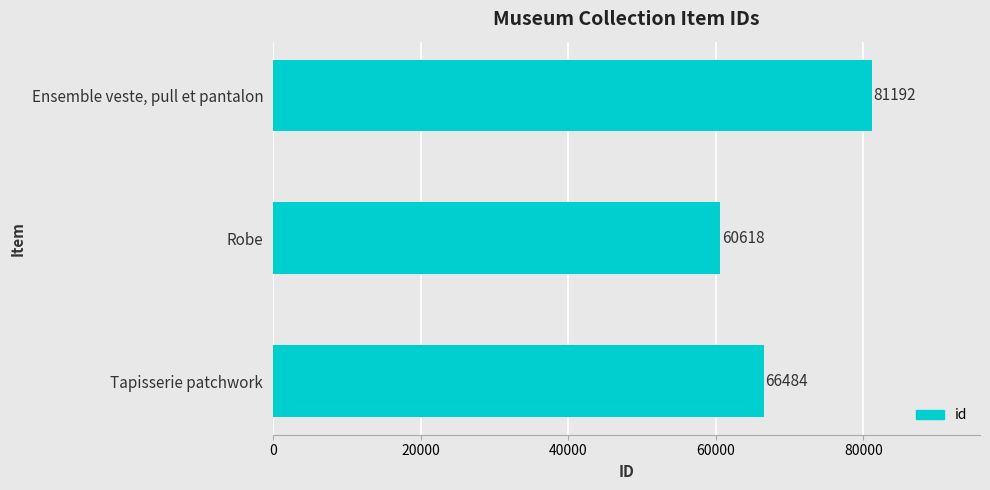

What is the change in value from Tapisserie patchwork to Ensemble veste, pull et pantalon?

+14708